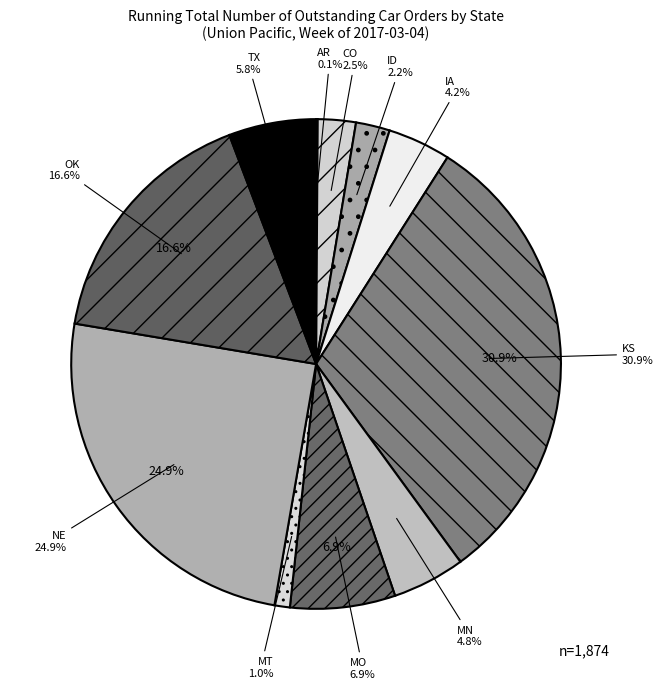

Which category has the biggest portion of the pie?

KS